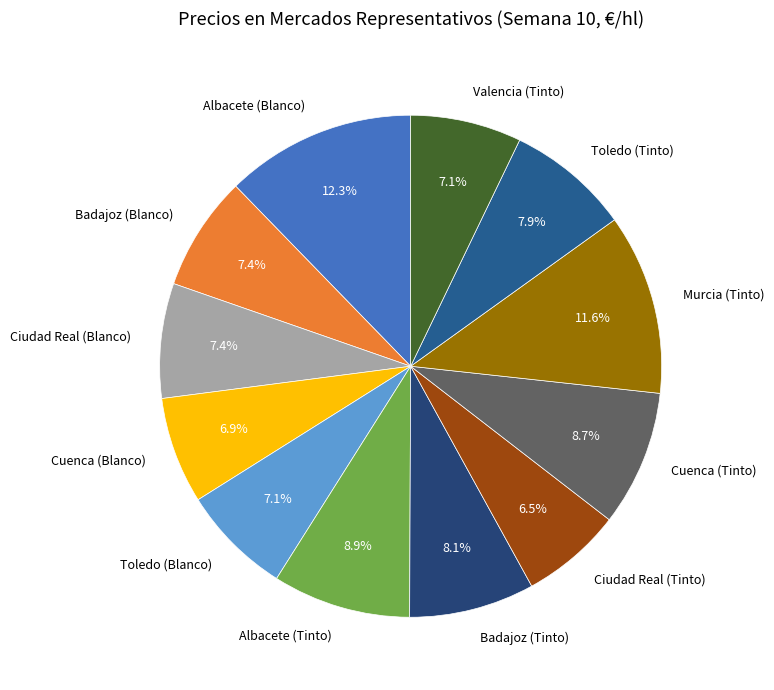

Does Valencia (Tinto) account for over 50% of the chart?

No